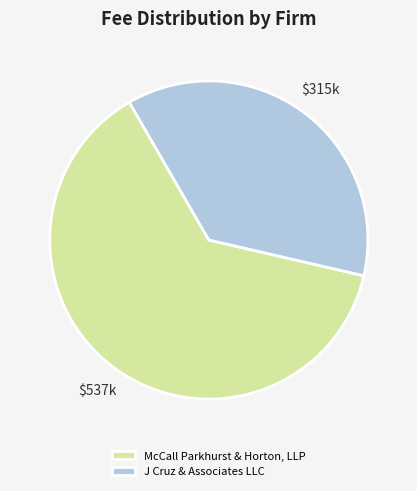

What is the smallest slice in the pie chart?

J Cruz & Associates LLC